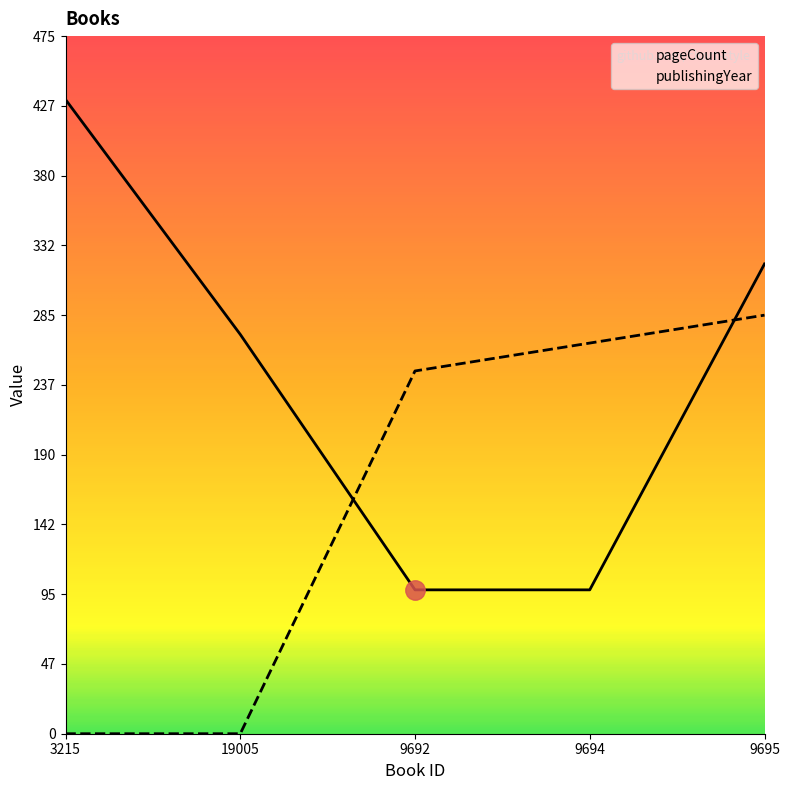

What is the difference between the highest and lowest values at 9694?

168.1